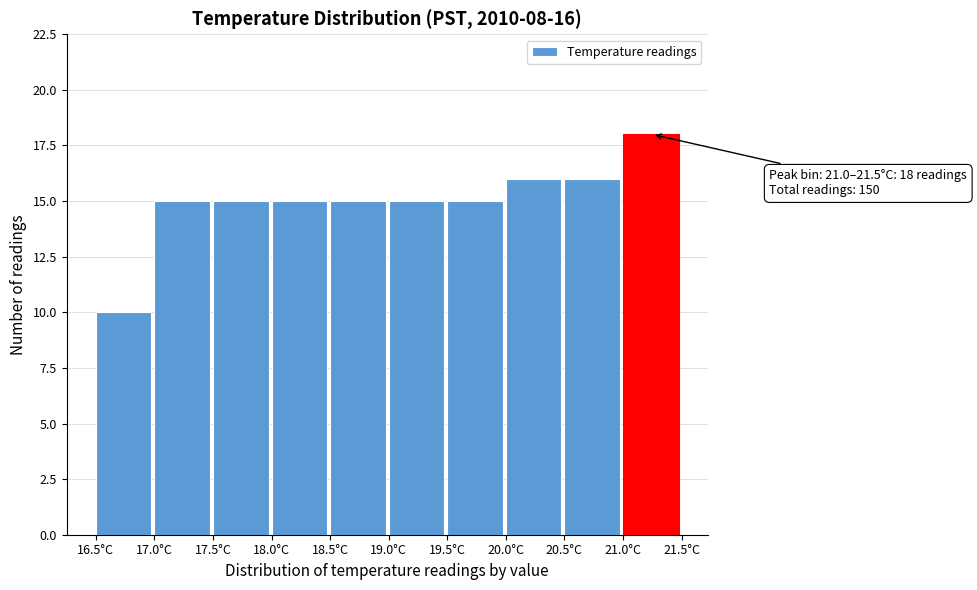

Over which range of the x-axis is the bar tallest?

21.0 to 21.5